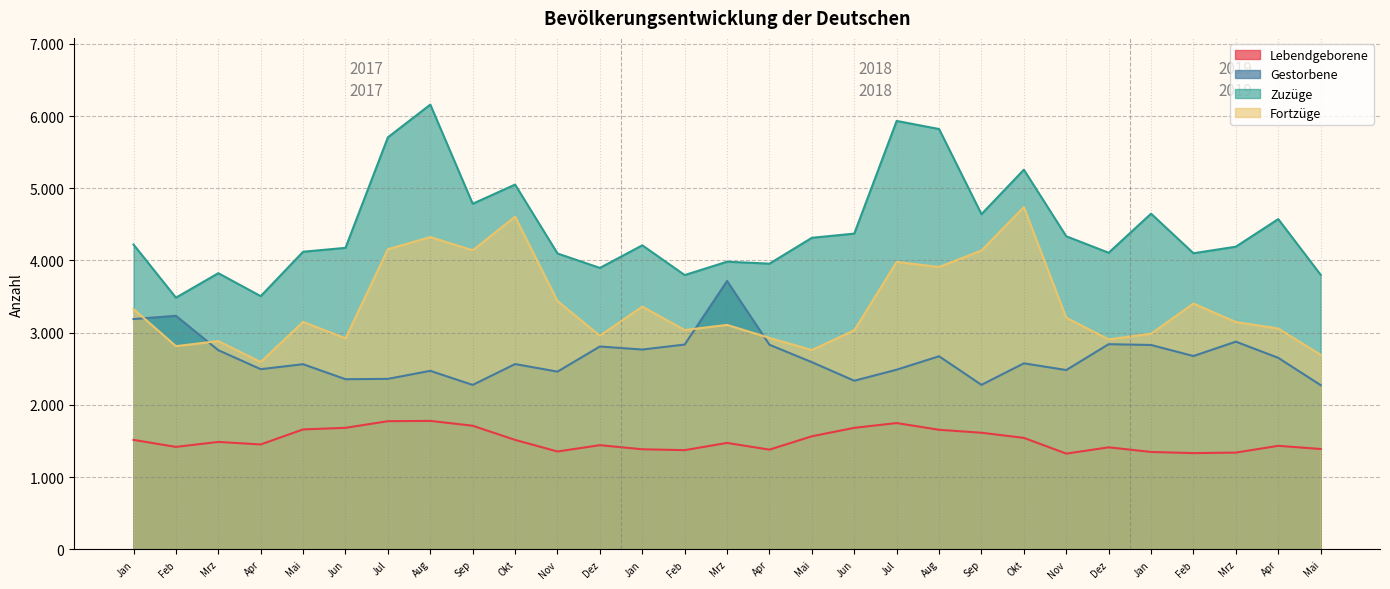

How many categories are shown in the chart?

29